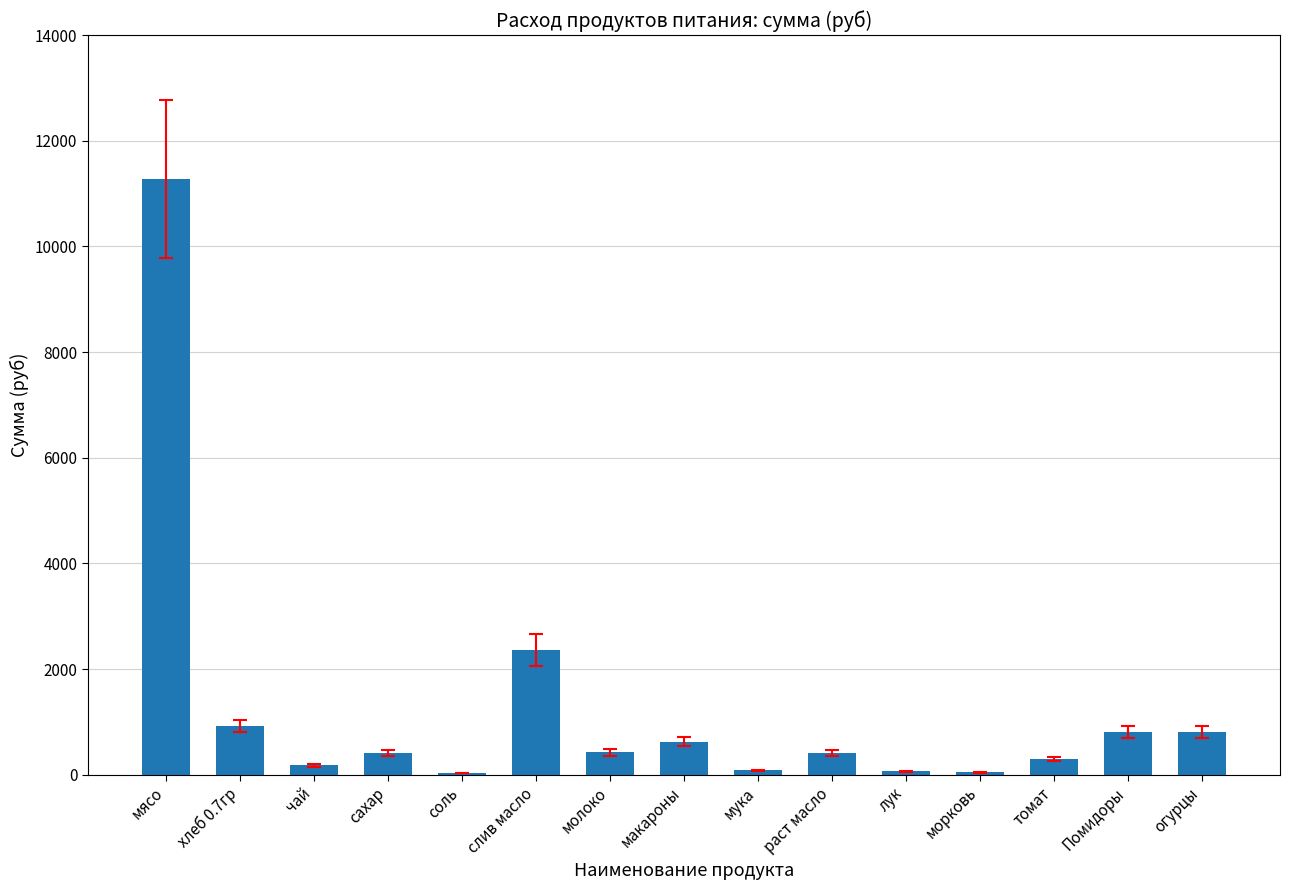

Between лук and мясо, which is larger?

мясо